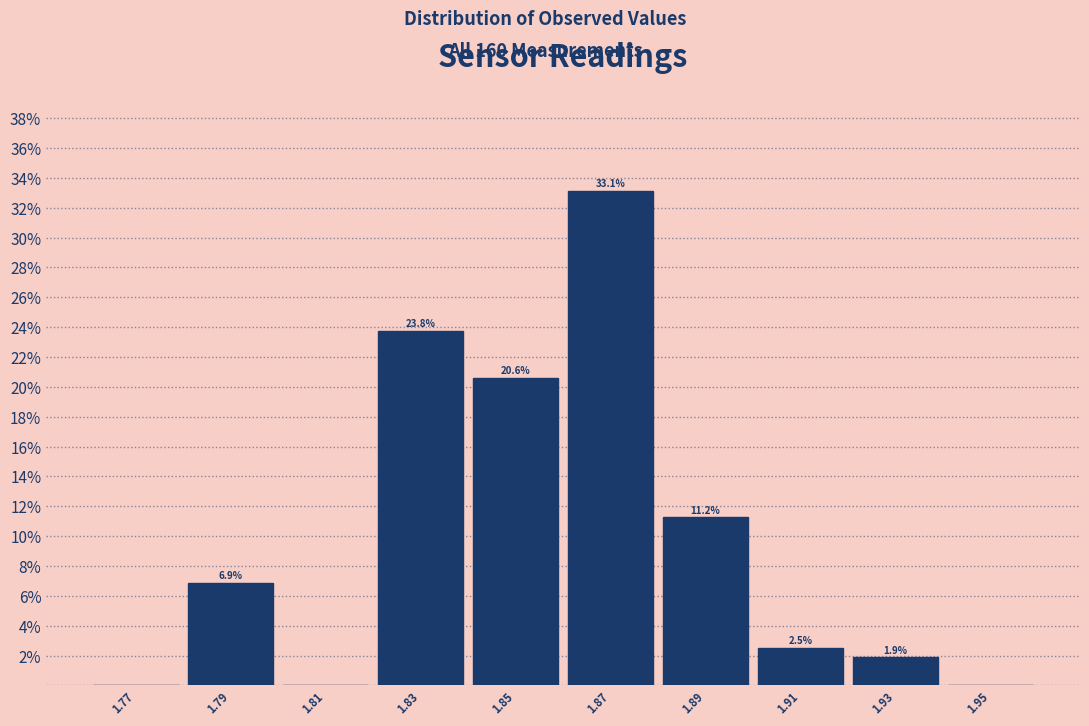

Which range on the x-axis has the tallest bar?

1.86 to 1.88